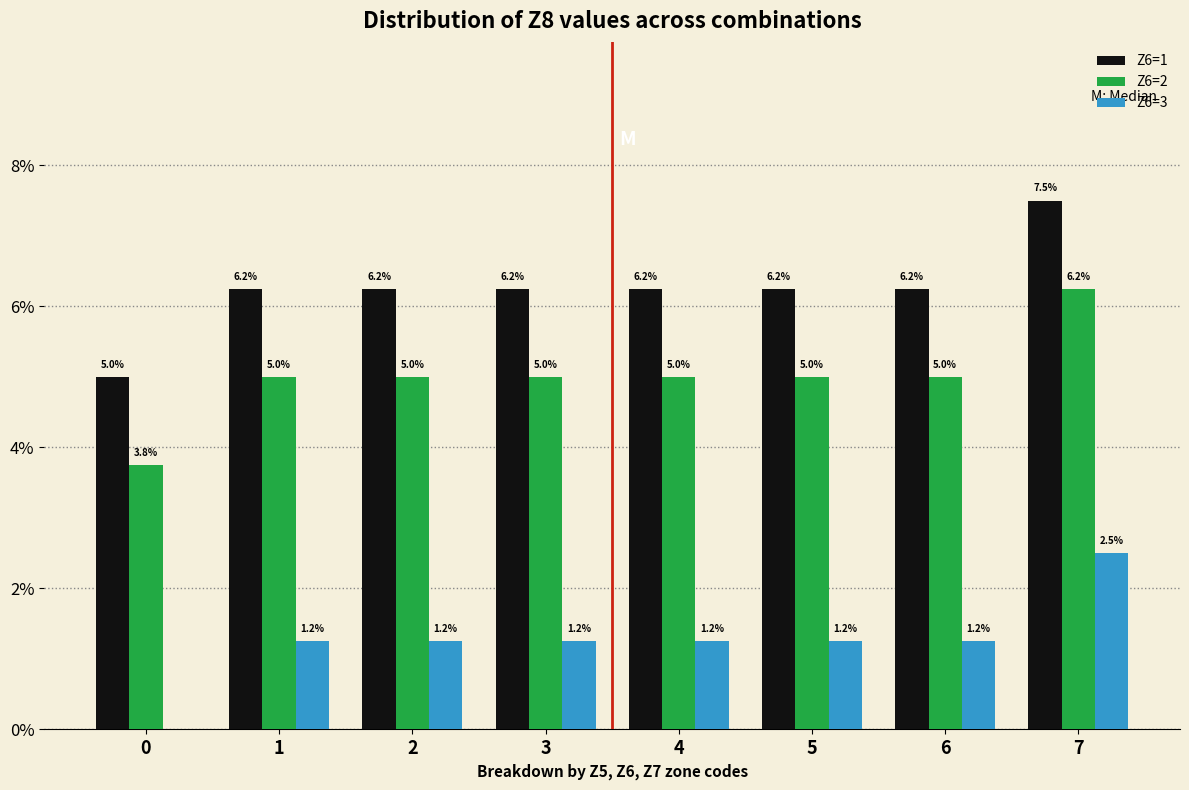

At which label does Z6=2 reach its peak?

7